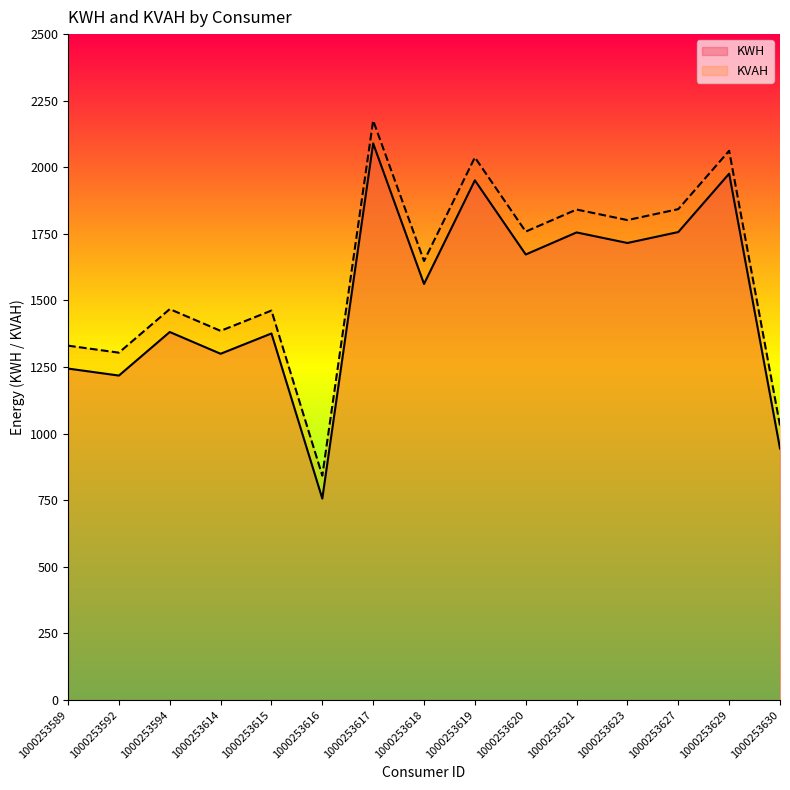

At which label is KWH closest to 1422?

1000253594